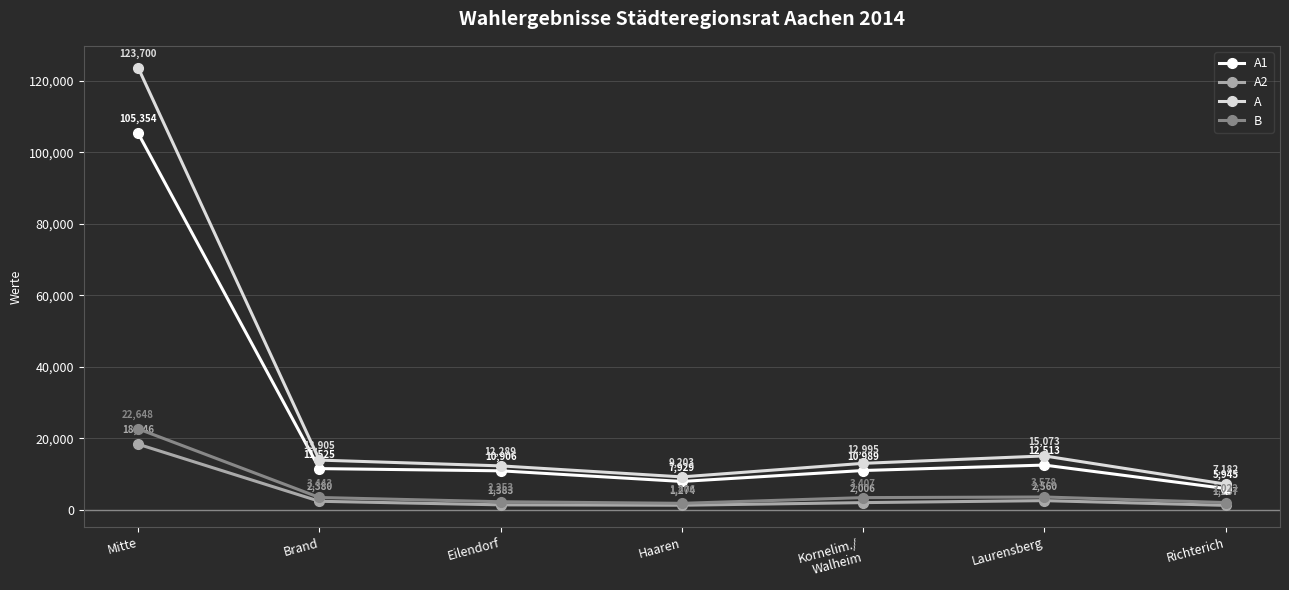

Reading left to right, transcribe all the data shown in this chart.

A1: 105354	11525	10906	7929	10989	12513	5945
A2: 18346	2380	1383	1274	2006	2560	1237
A: 123700	13905	12289	9203	12995	15073	7182
B: 22648	3443	2253	1806	3407	3578	2022